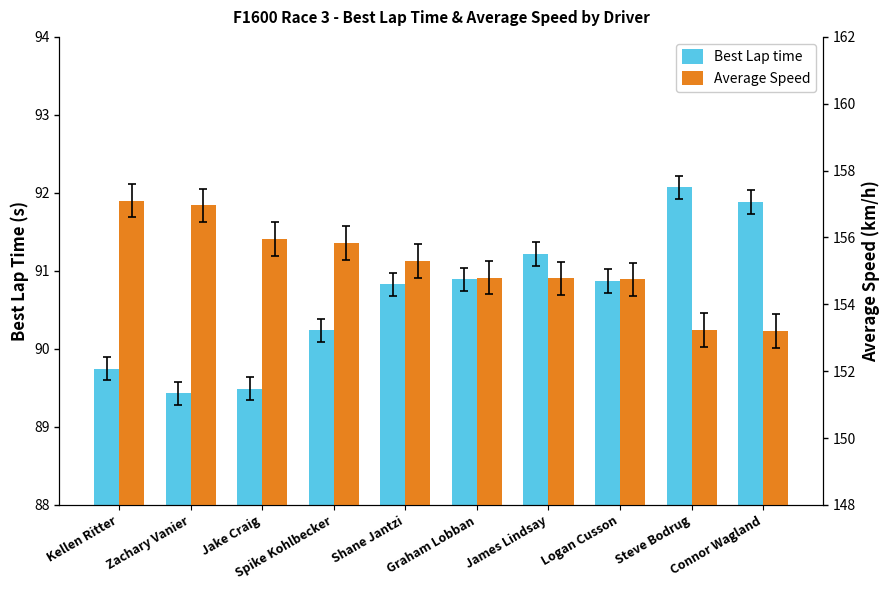

What is the sum of the Best Lap time values at Connor Wagland and Jake Craig?

181.4